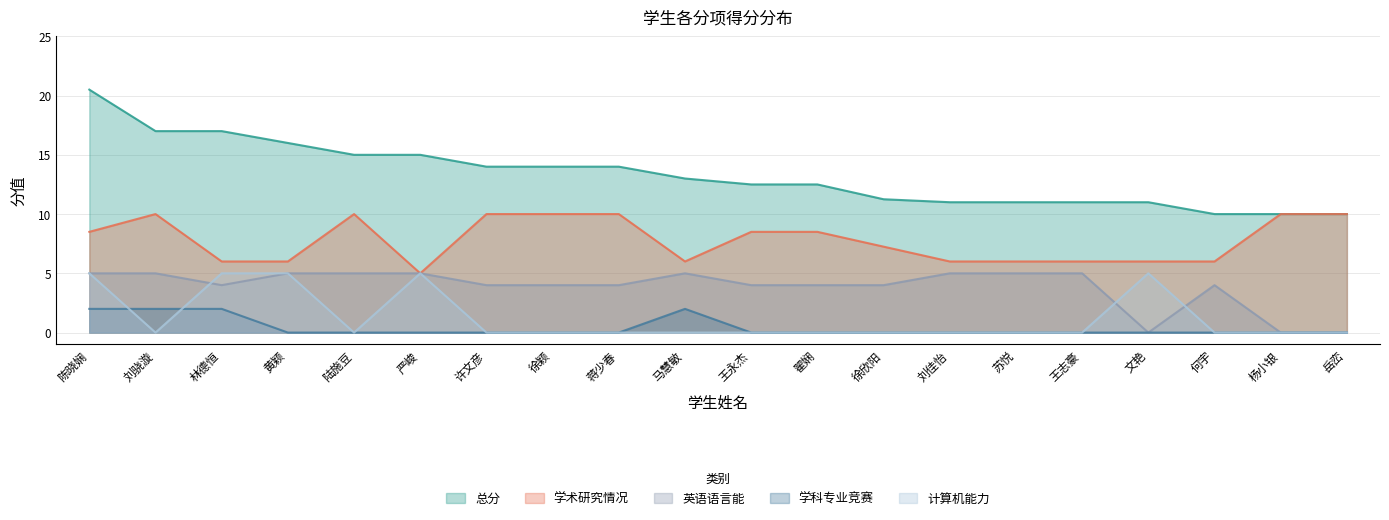

Which category has the lowest value across all series?

文艳